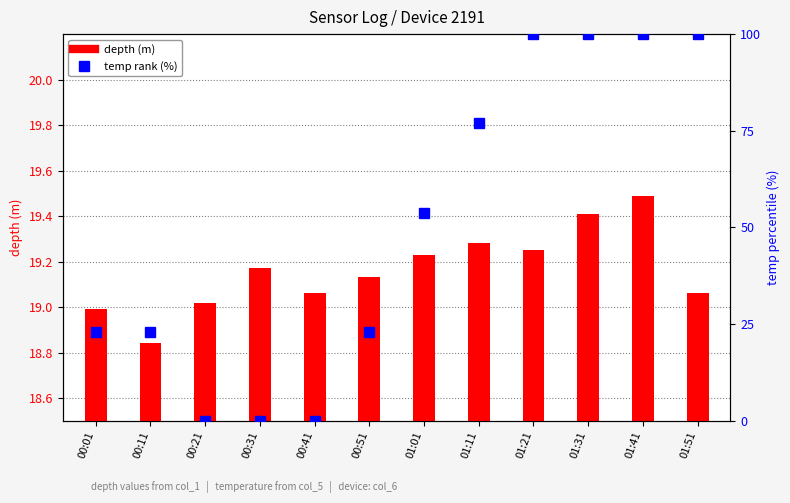

What is the minimum value for depth (m)?

18.8